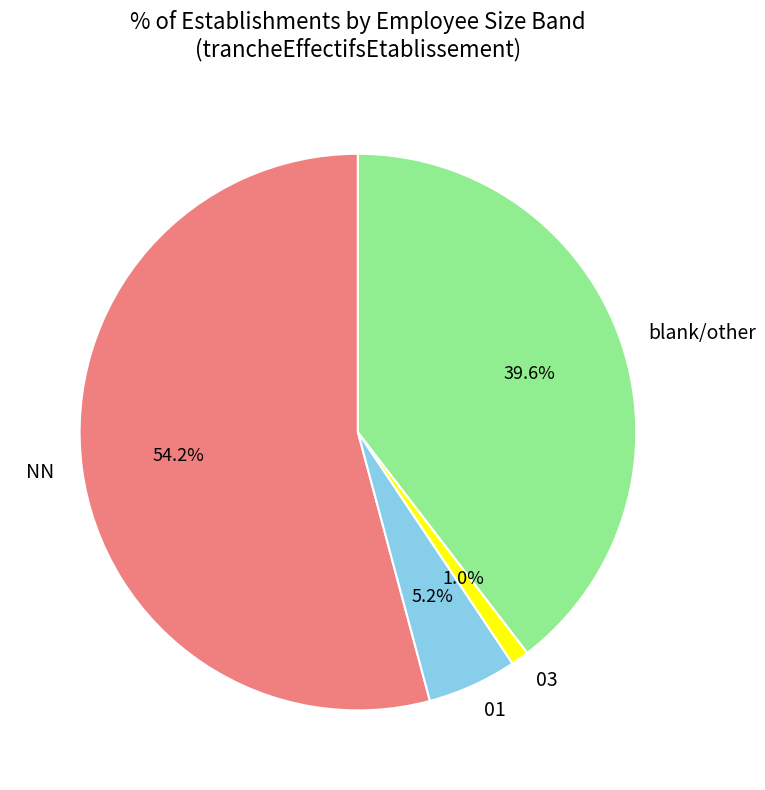

How many slices are in this pie chart?

4